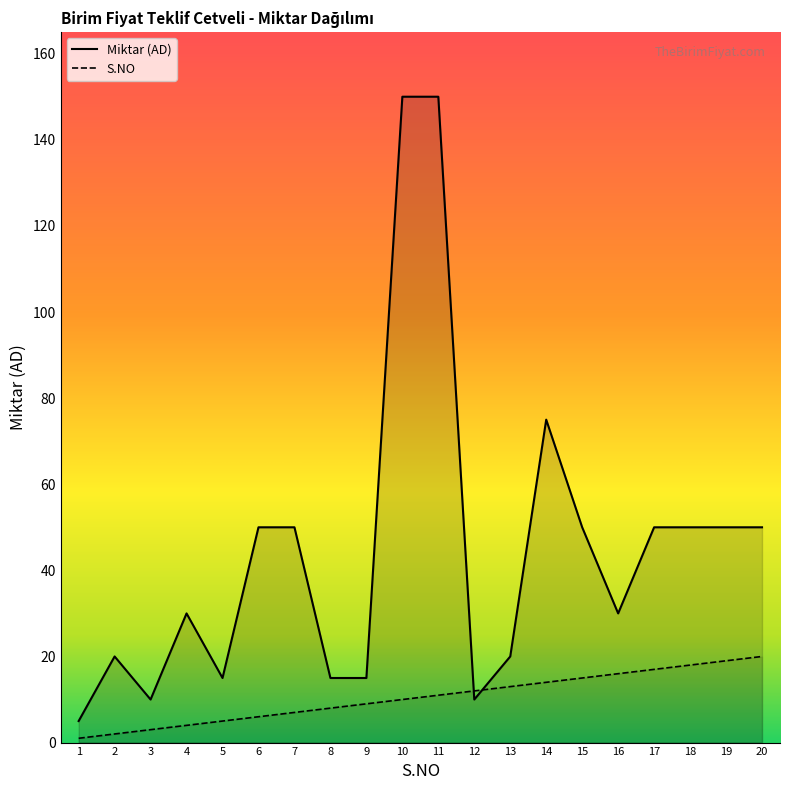

What is the average value of the Miktar (AD) series?

45